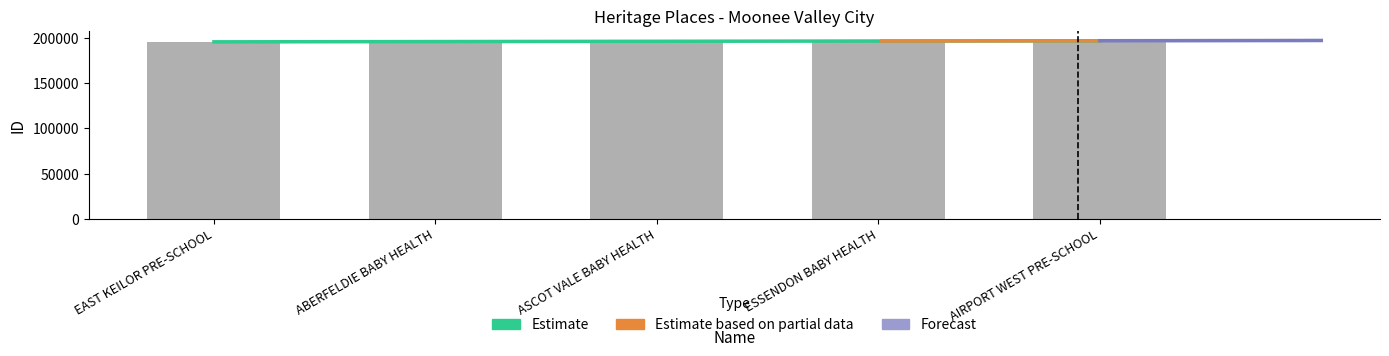

What is the minimum value shown in the chart?

196117